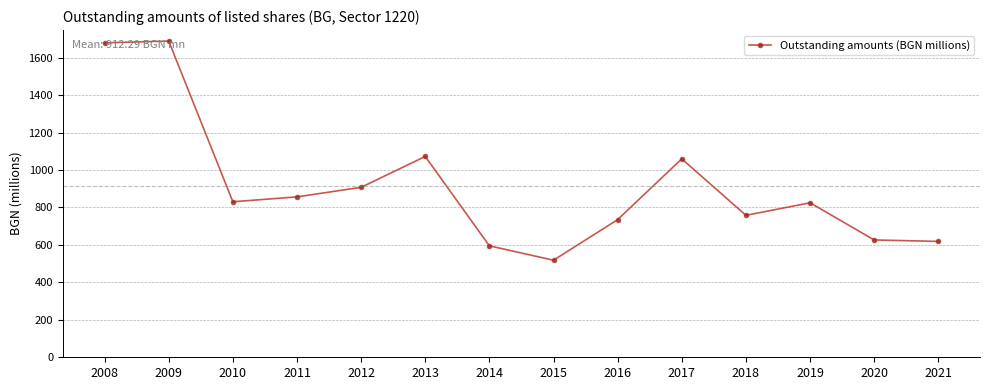

True or false: the data shows 701.0 at 2008.

False